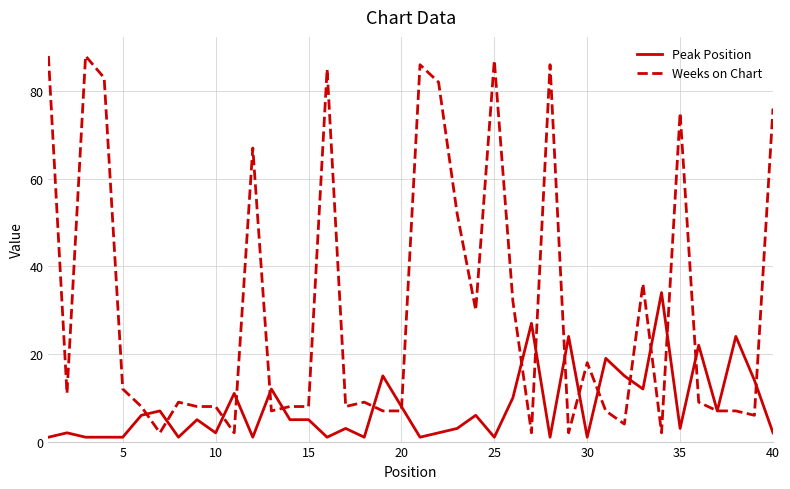

Which series has the largest total across all categories?

Weeks on Chart